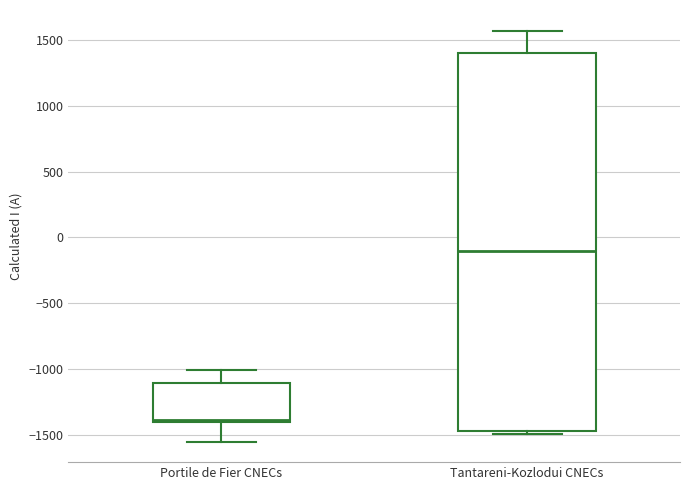

Reading left to right, transcribe this box plot: for each box, give where its median line is, the range the box spans, and where its two whiskers end, as read against the y-axis. The values are not printed on the chart, so give them approximately, as read against the axis.

Portile de Fier CNECs: median -1400 (just above the box's lower edge), box -1400 to -1100, whiskers -1550 to -1000
Tantareni-Kozlodui CNECs: median -100, box -1450 to 1400, whiskers -1500 to 1550